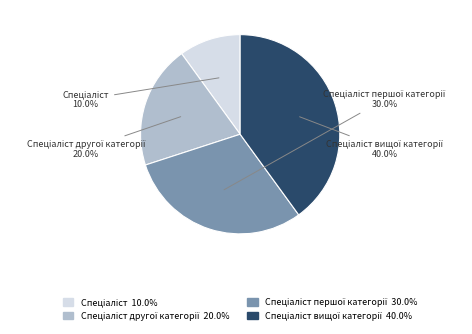

Is there any slice that represents more than half of the pie?

No